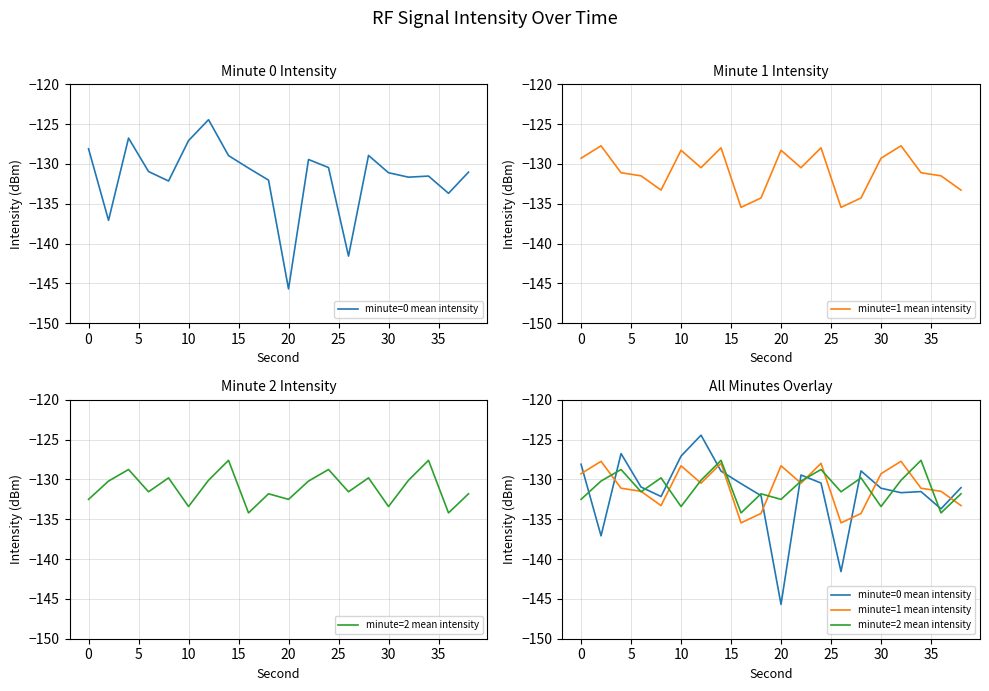

What is the lowest value of the minute=2 mean intensity series?

-134.2